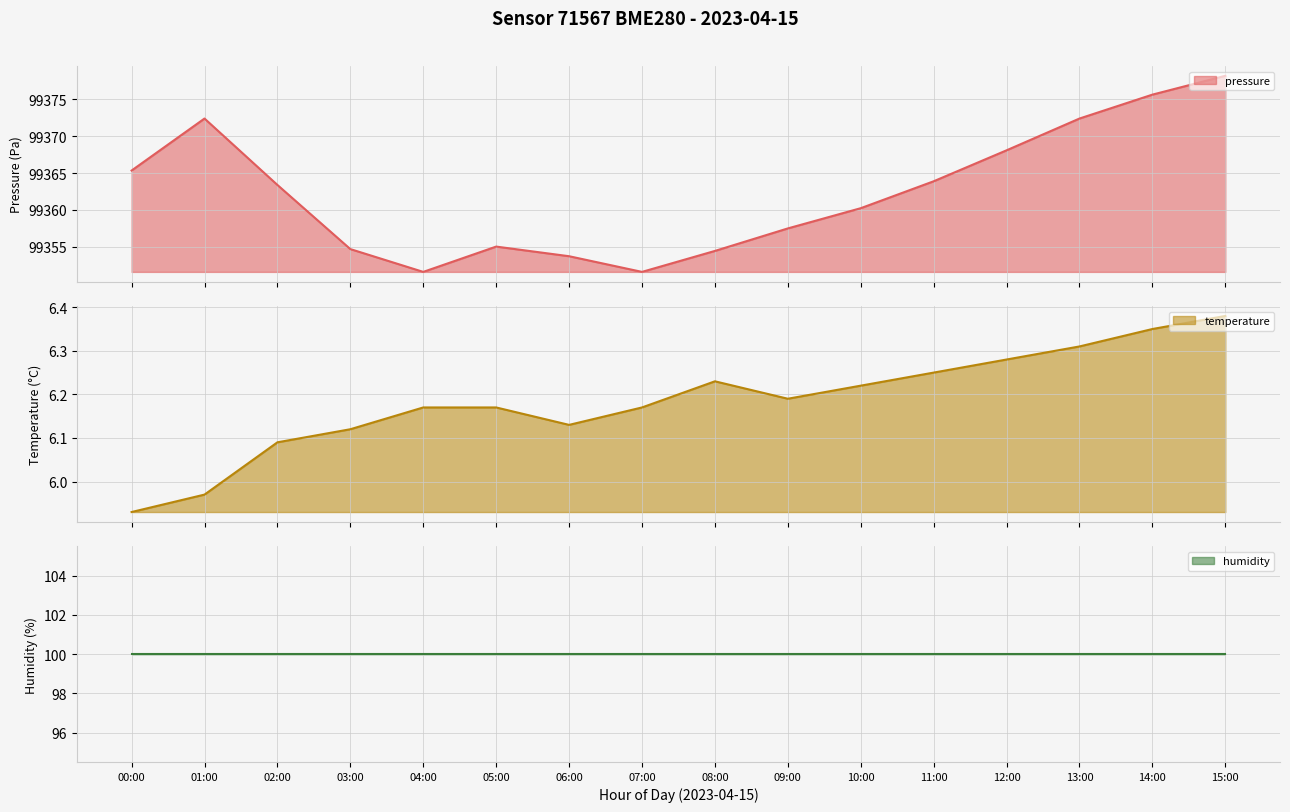

True or false: temperature and pressure cross at least once.

False